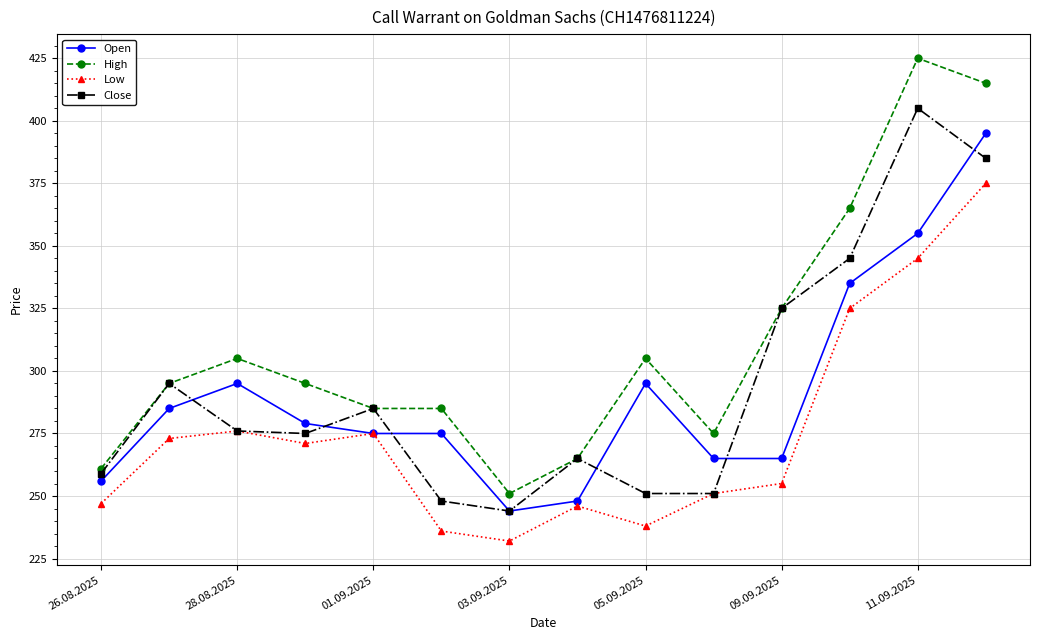

Which series has the largest total across all categories?

High